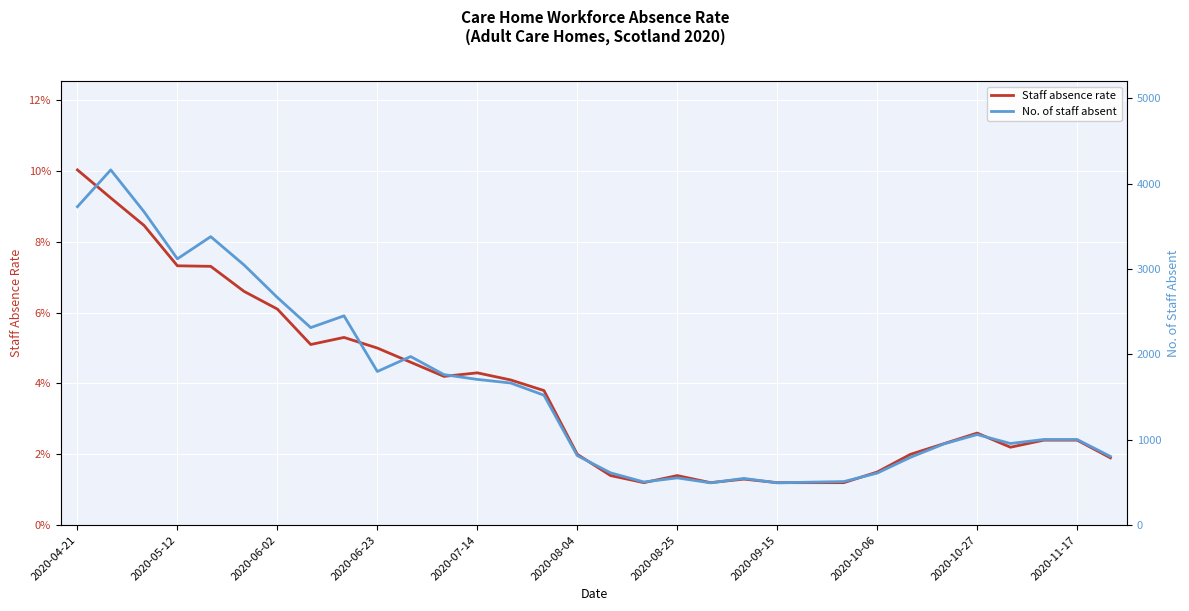

What is the difference between the second highest and second lowest values in the No. of staff absent series?

3236.0